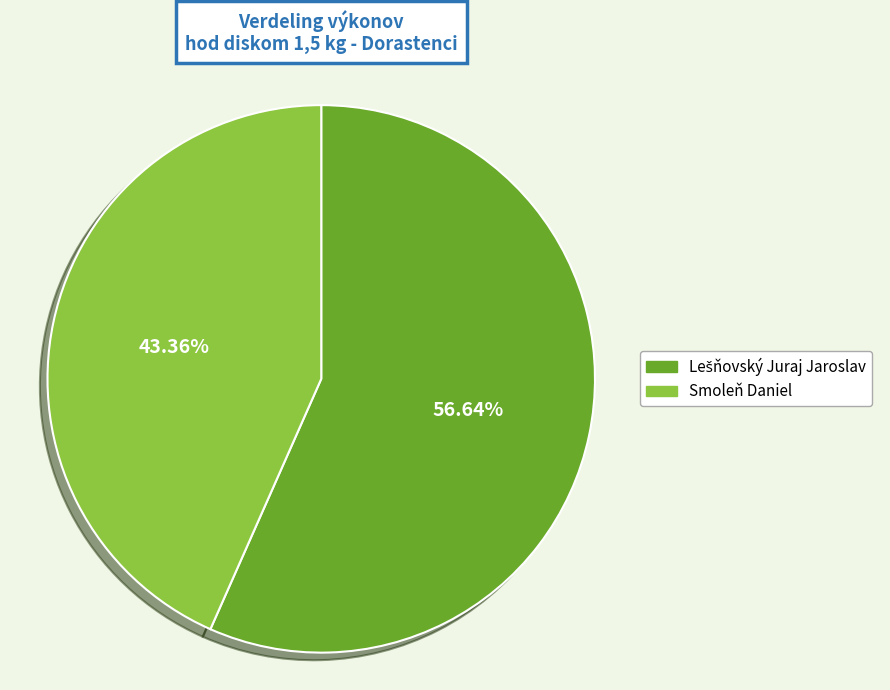

How many segments does this pie chart have?

2